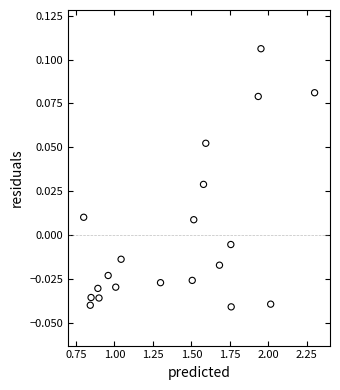

What is the range of X values (max minus min)?

1.5